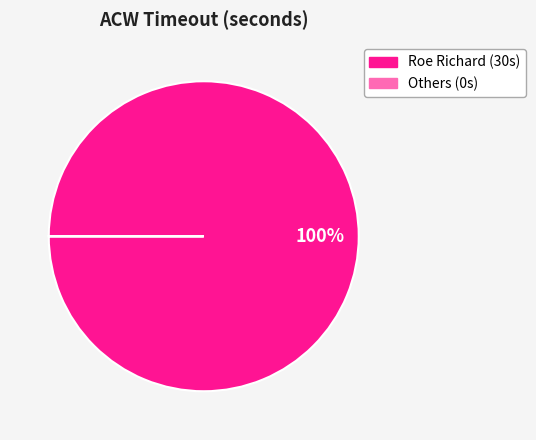

Is there any slice that represents more than half of the pie?

Yes